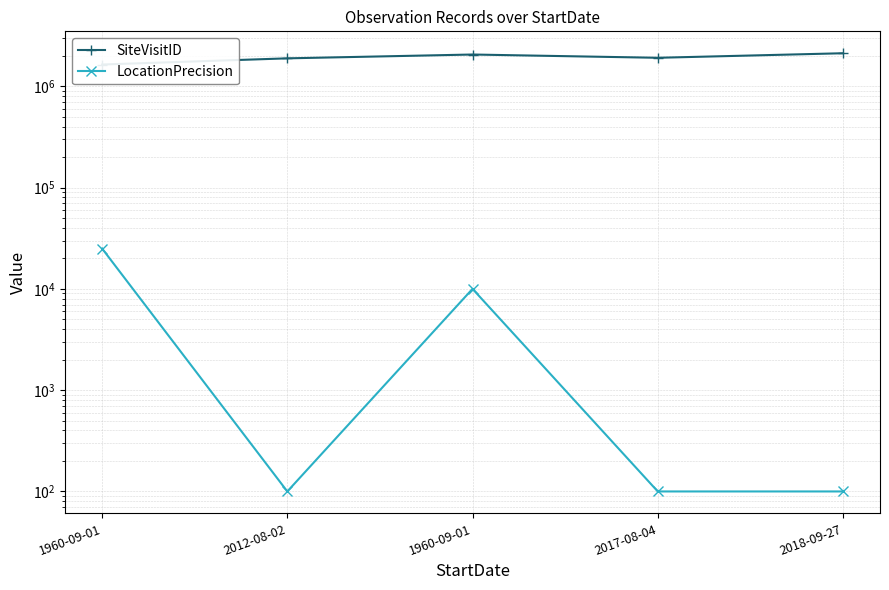

Which series has the largest range (max minus min)?

SiteVisitID